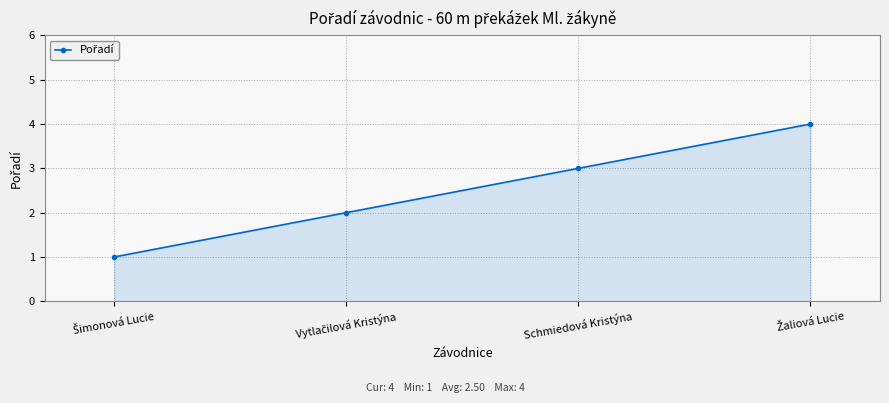

True or false: the data has more than 1 interior local peaks.

False